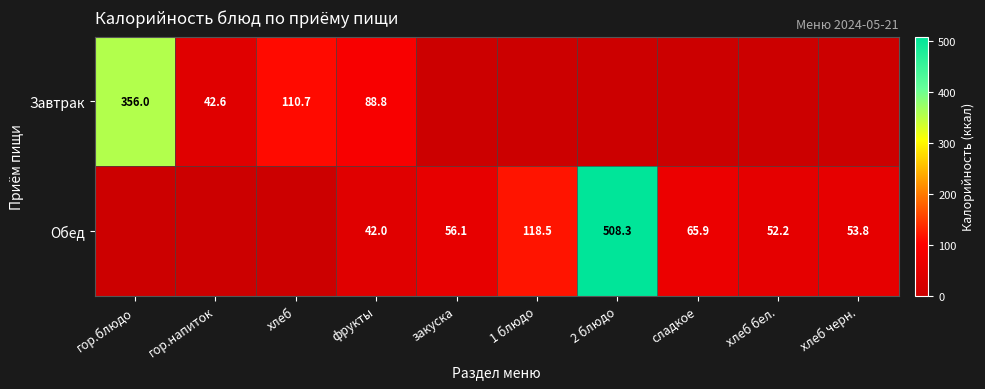

What is the difference between the highest and lowest values at фрукты?

46.8